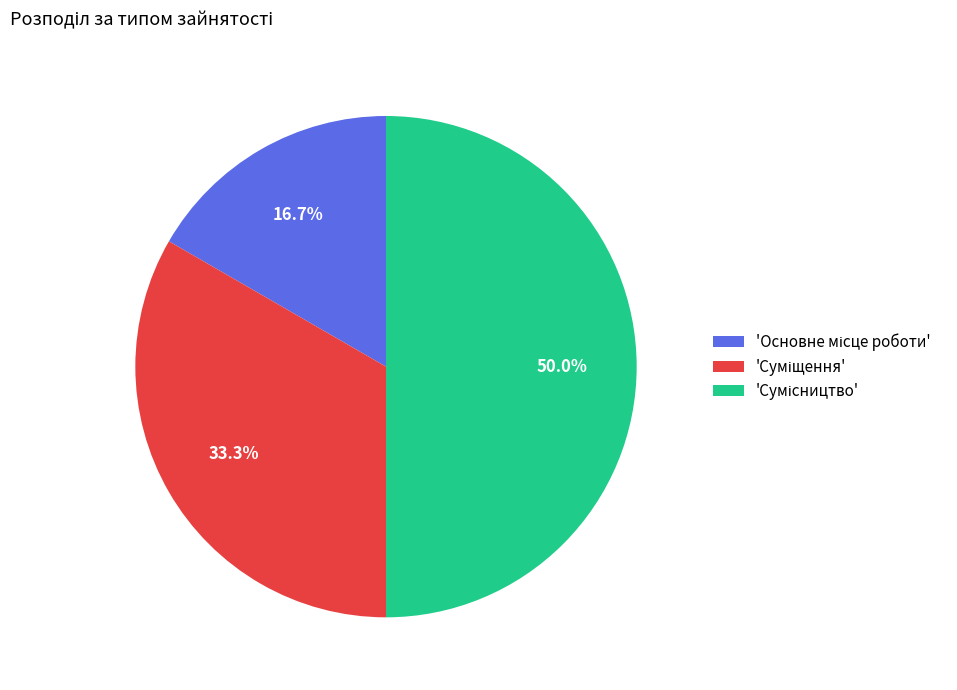

How many slices are in this pie chart?

3